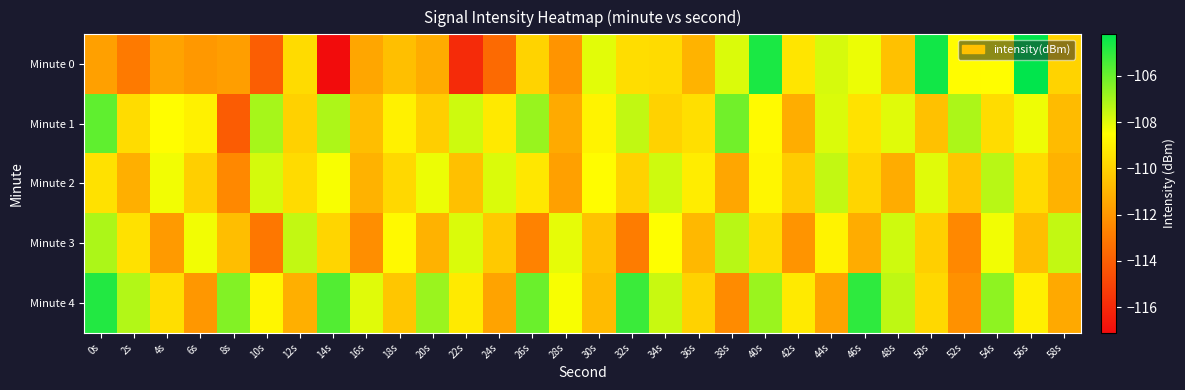

How many data points does each series have?

30